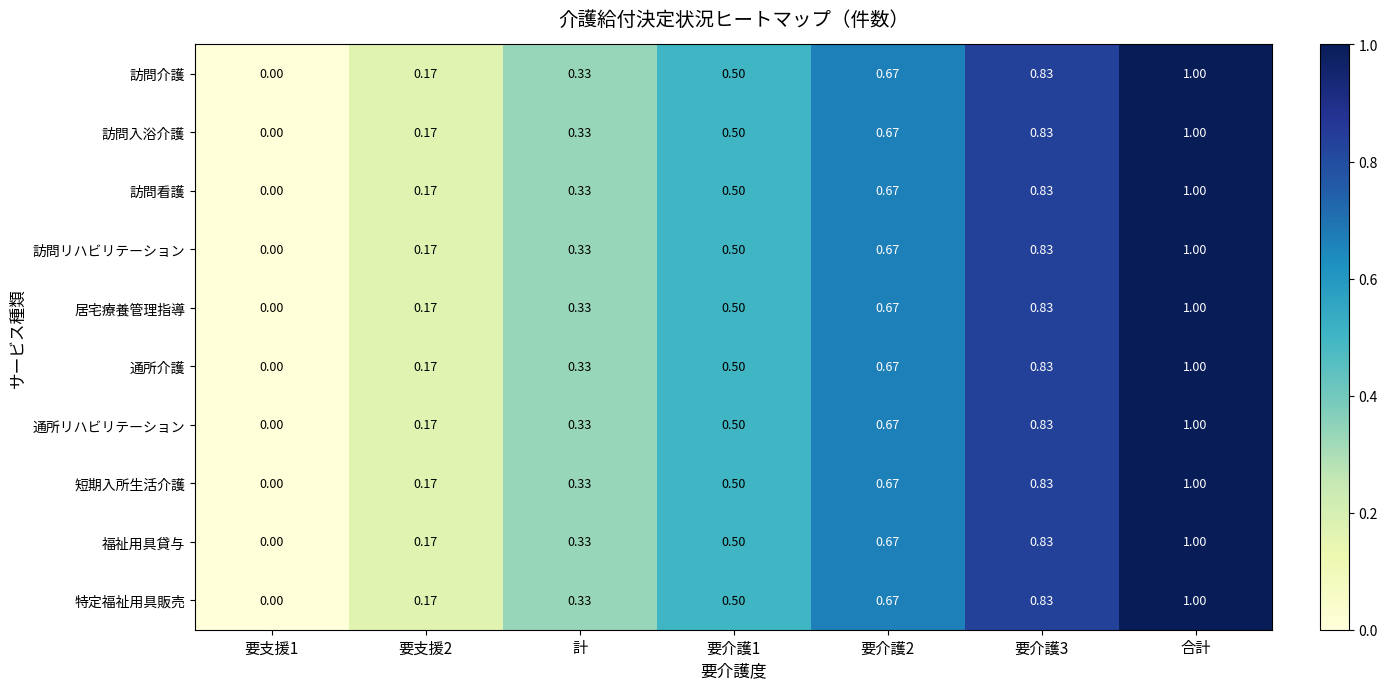

Is the value of 訪問入浴介護 at 要介護2 greater than the value of 訪問リハビリテーション at 要支援2?

Yes